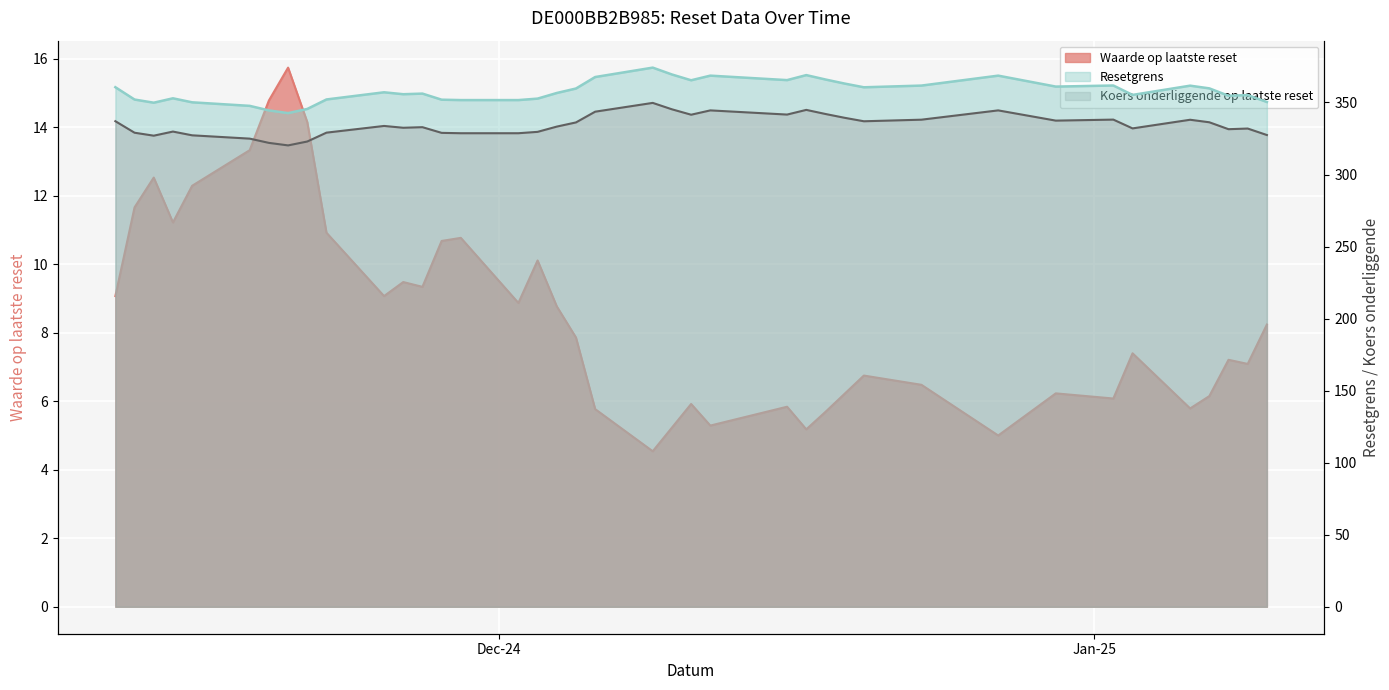

Count the number of categories in the chart.

39